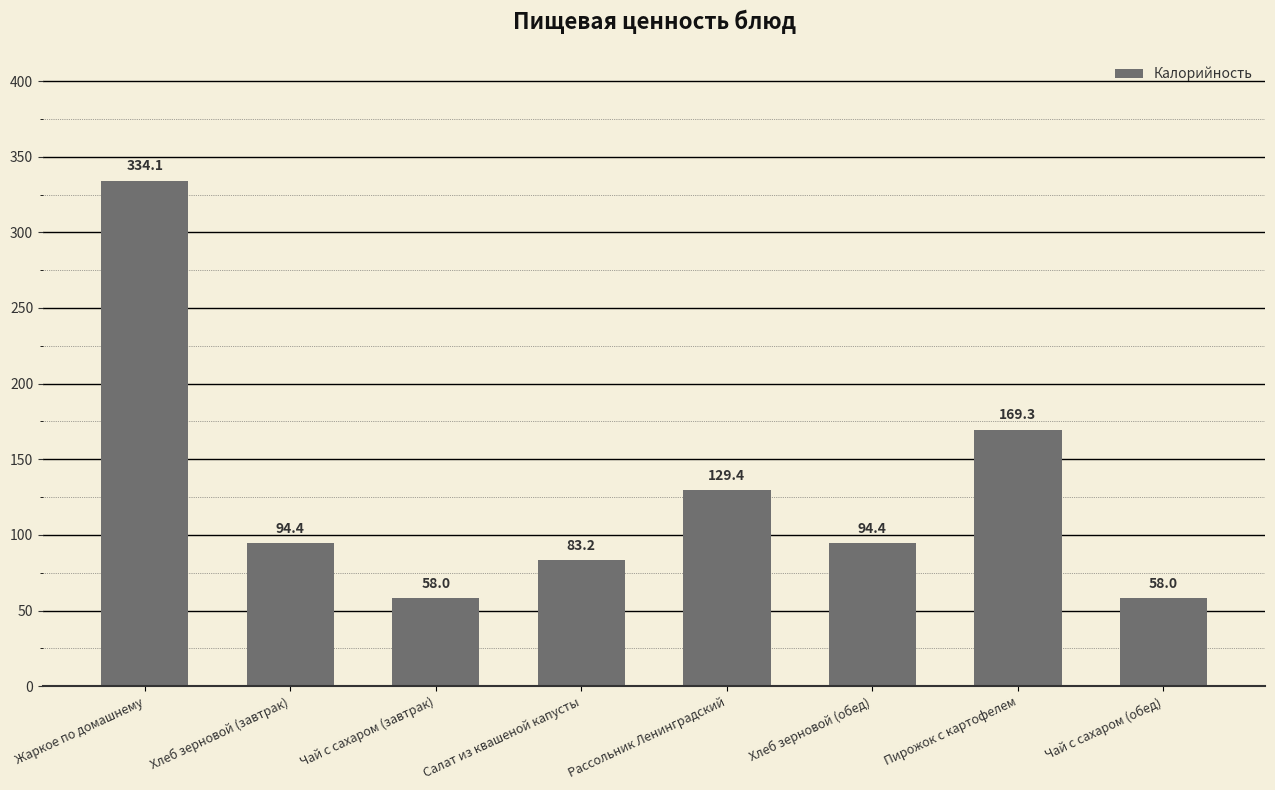

Approximately how many times larger is the value at Хлеб зерновой (обед) compared to Хлеб зерновой (завтрак)?

1.0